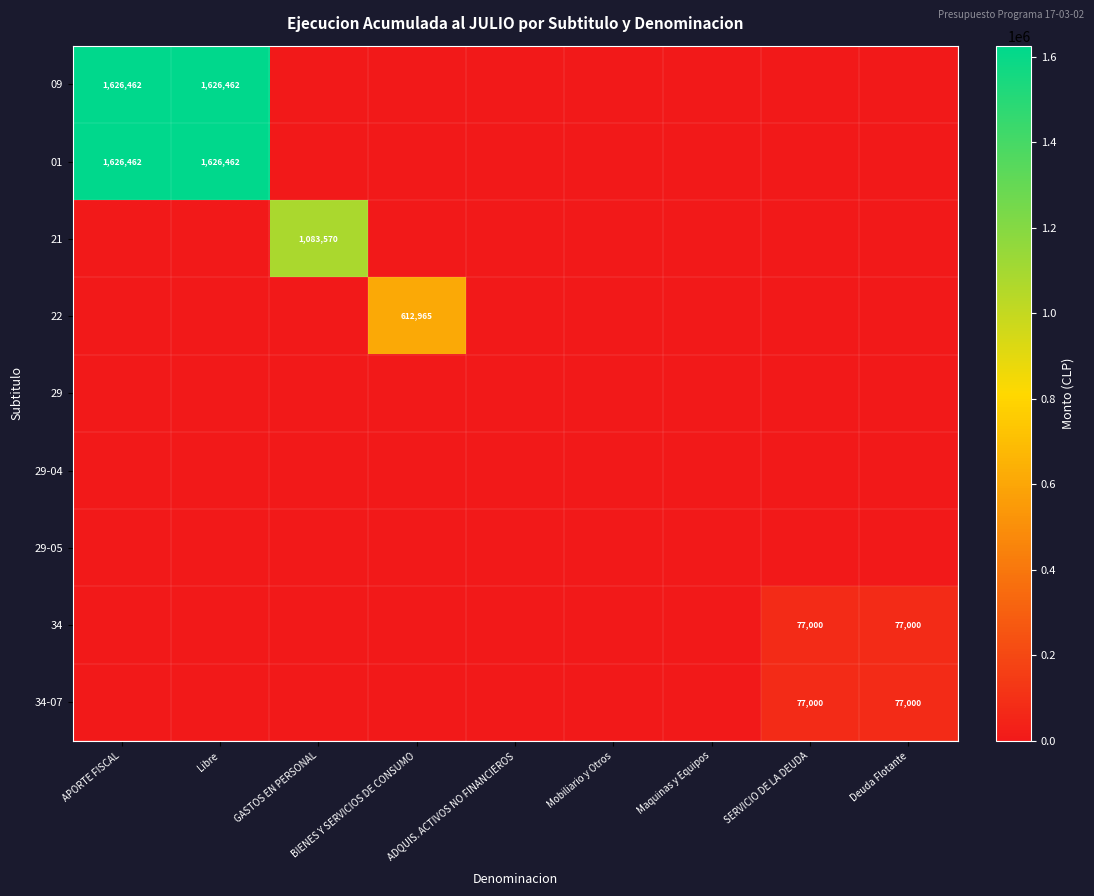

Is it true that 01 equals 1626462 at APORTE FISCAL?

True